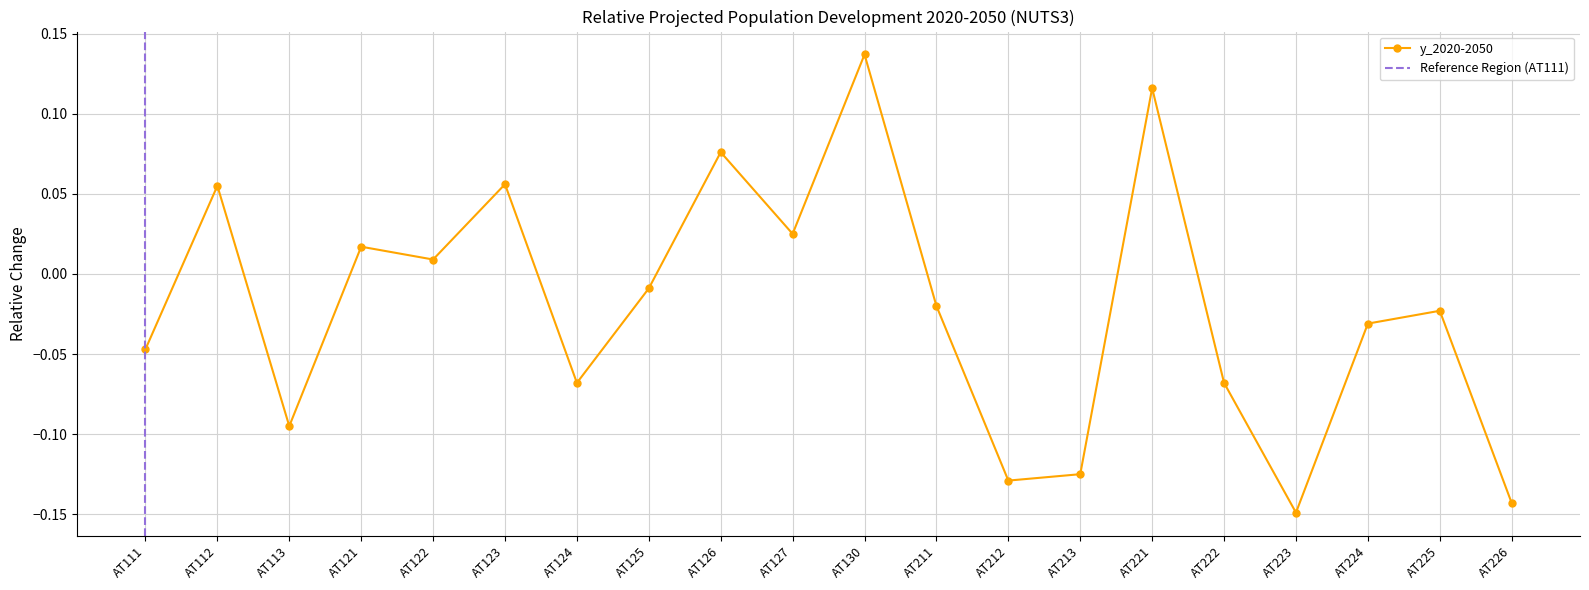

Reading left to right, extract all data points from this chart.

-0.0	0.1	-0.1	0.0	0.0	0.1	-0.1	-0.0	0.1	0.0	0.1	-0.0	-0.1	-0.1	0.1	-0.1	-0.1	-0.0	-0.0	-0.1